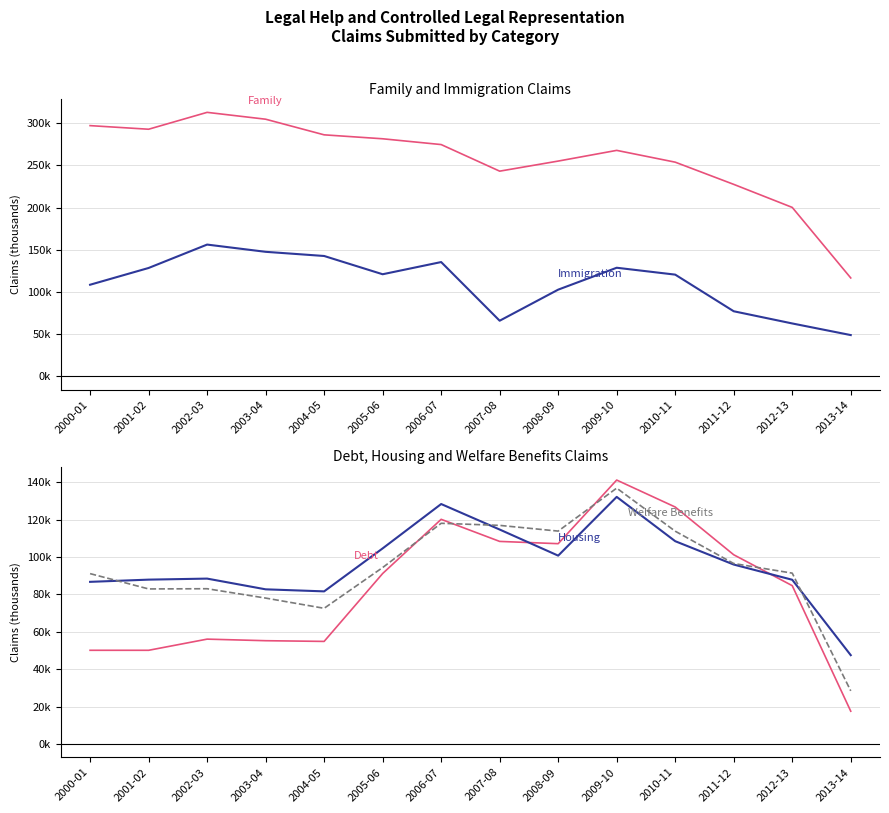

Where is Debt nearest to the value 79359?

2012-13